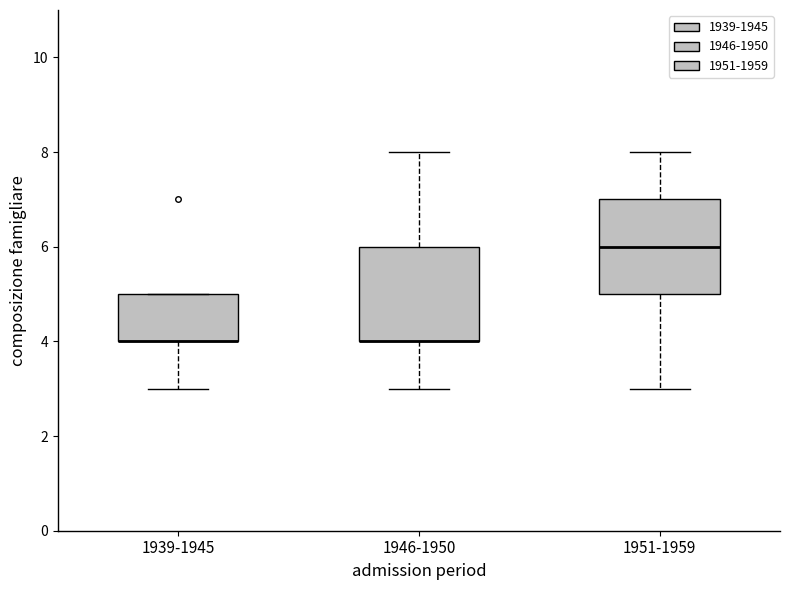

Reading left to right, read every box against the y-axis: the position of its median line, the range the box covers, and the ends of its whiskers. The values are not printed on the chart, so give them approximately, as read against the axis.

1939-1945: median 4 (drawn on the box's lower edge), box 4 to 5, whiskers 3 to 5
1946-1950: median 4 (drawn on the box's lower edge), box 4 to 6, whiskers 3 to 8
1951-1959: median 6, box 5 to 7, whiskers 3 to 8